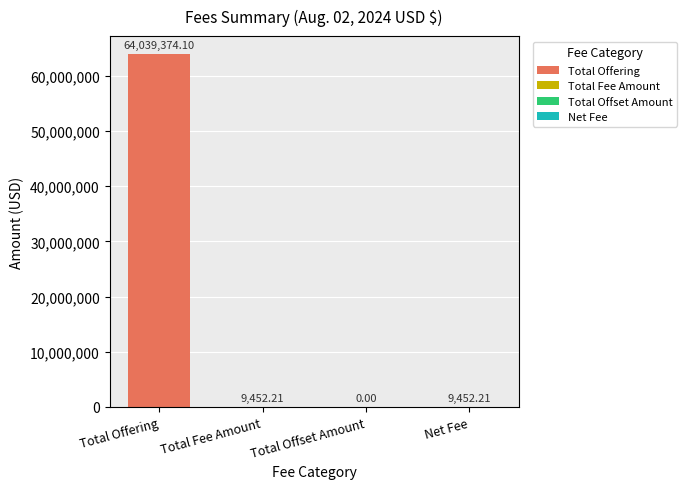

Reading right to left, extract all data points from this chart.

9452.2	0.0	9452.2	64039374.1